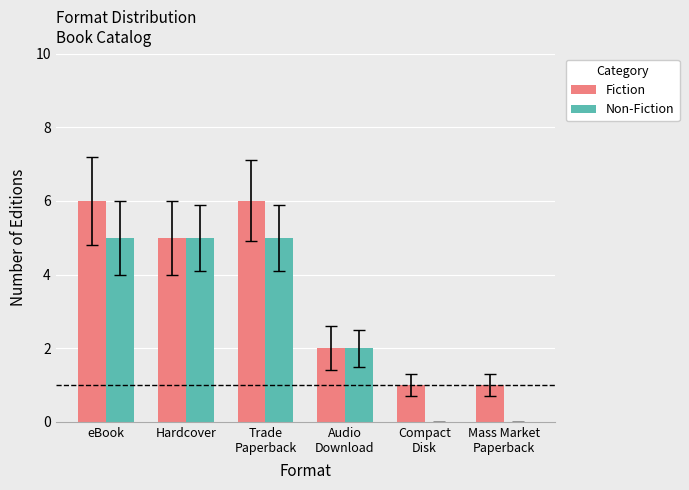

What is the sum of all Fiction values?

21